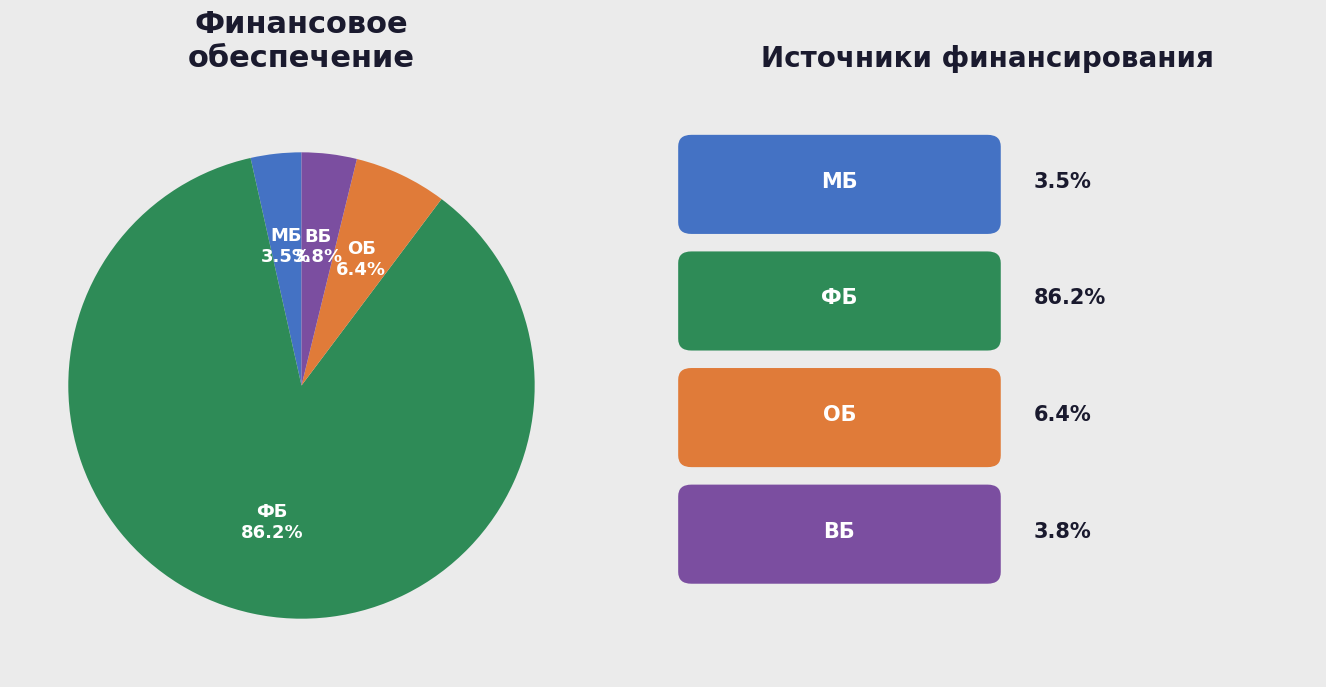

Count the number of slices in the pie.

4